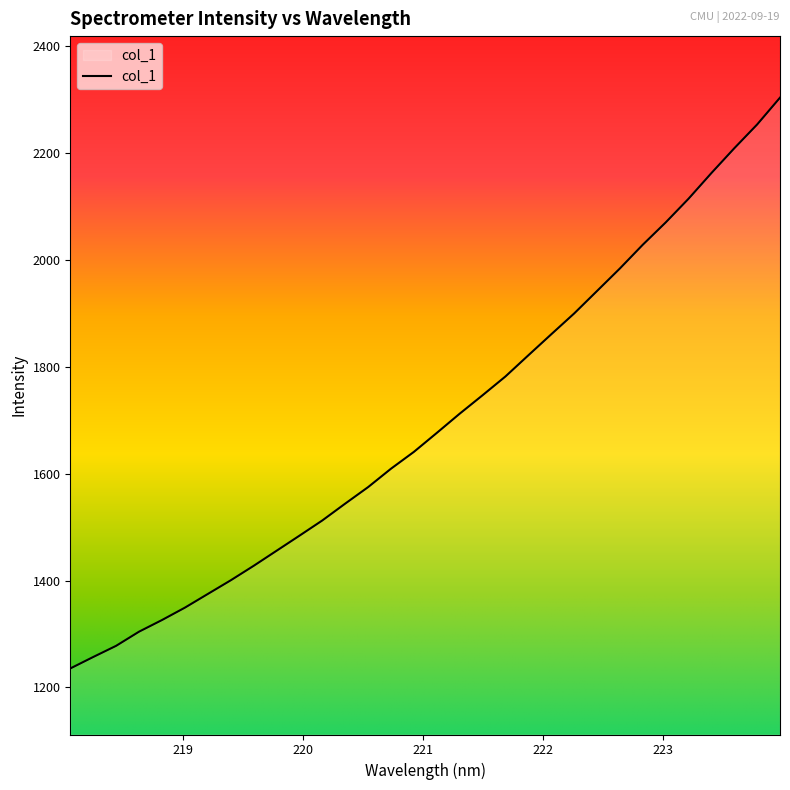

What is the difference between the maximum and minimum values?

1068.1